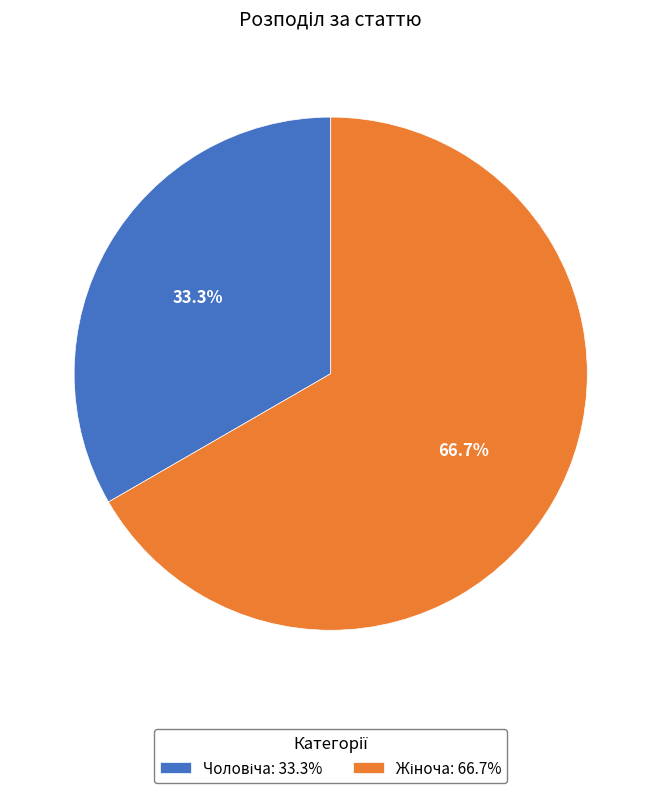

Is there a majority slice in this chart?

Yes